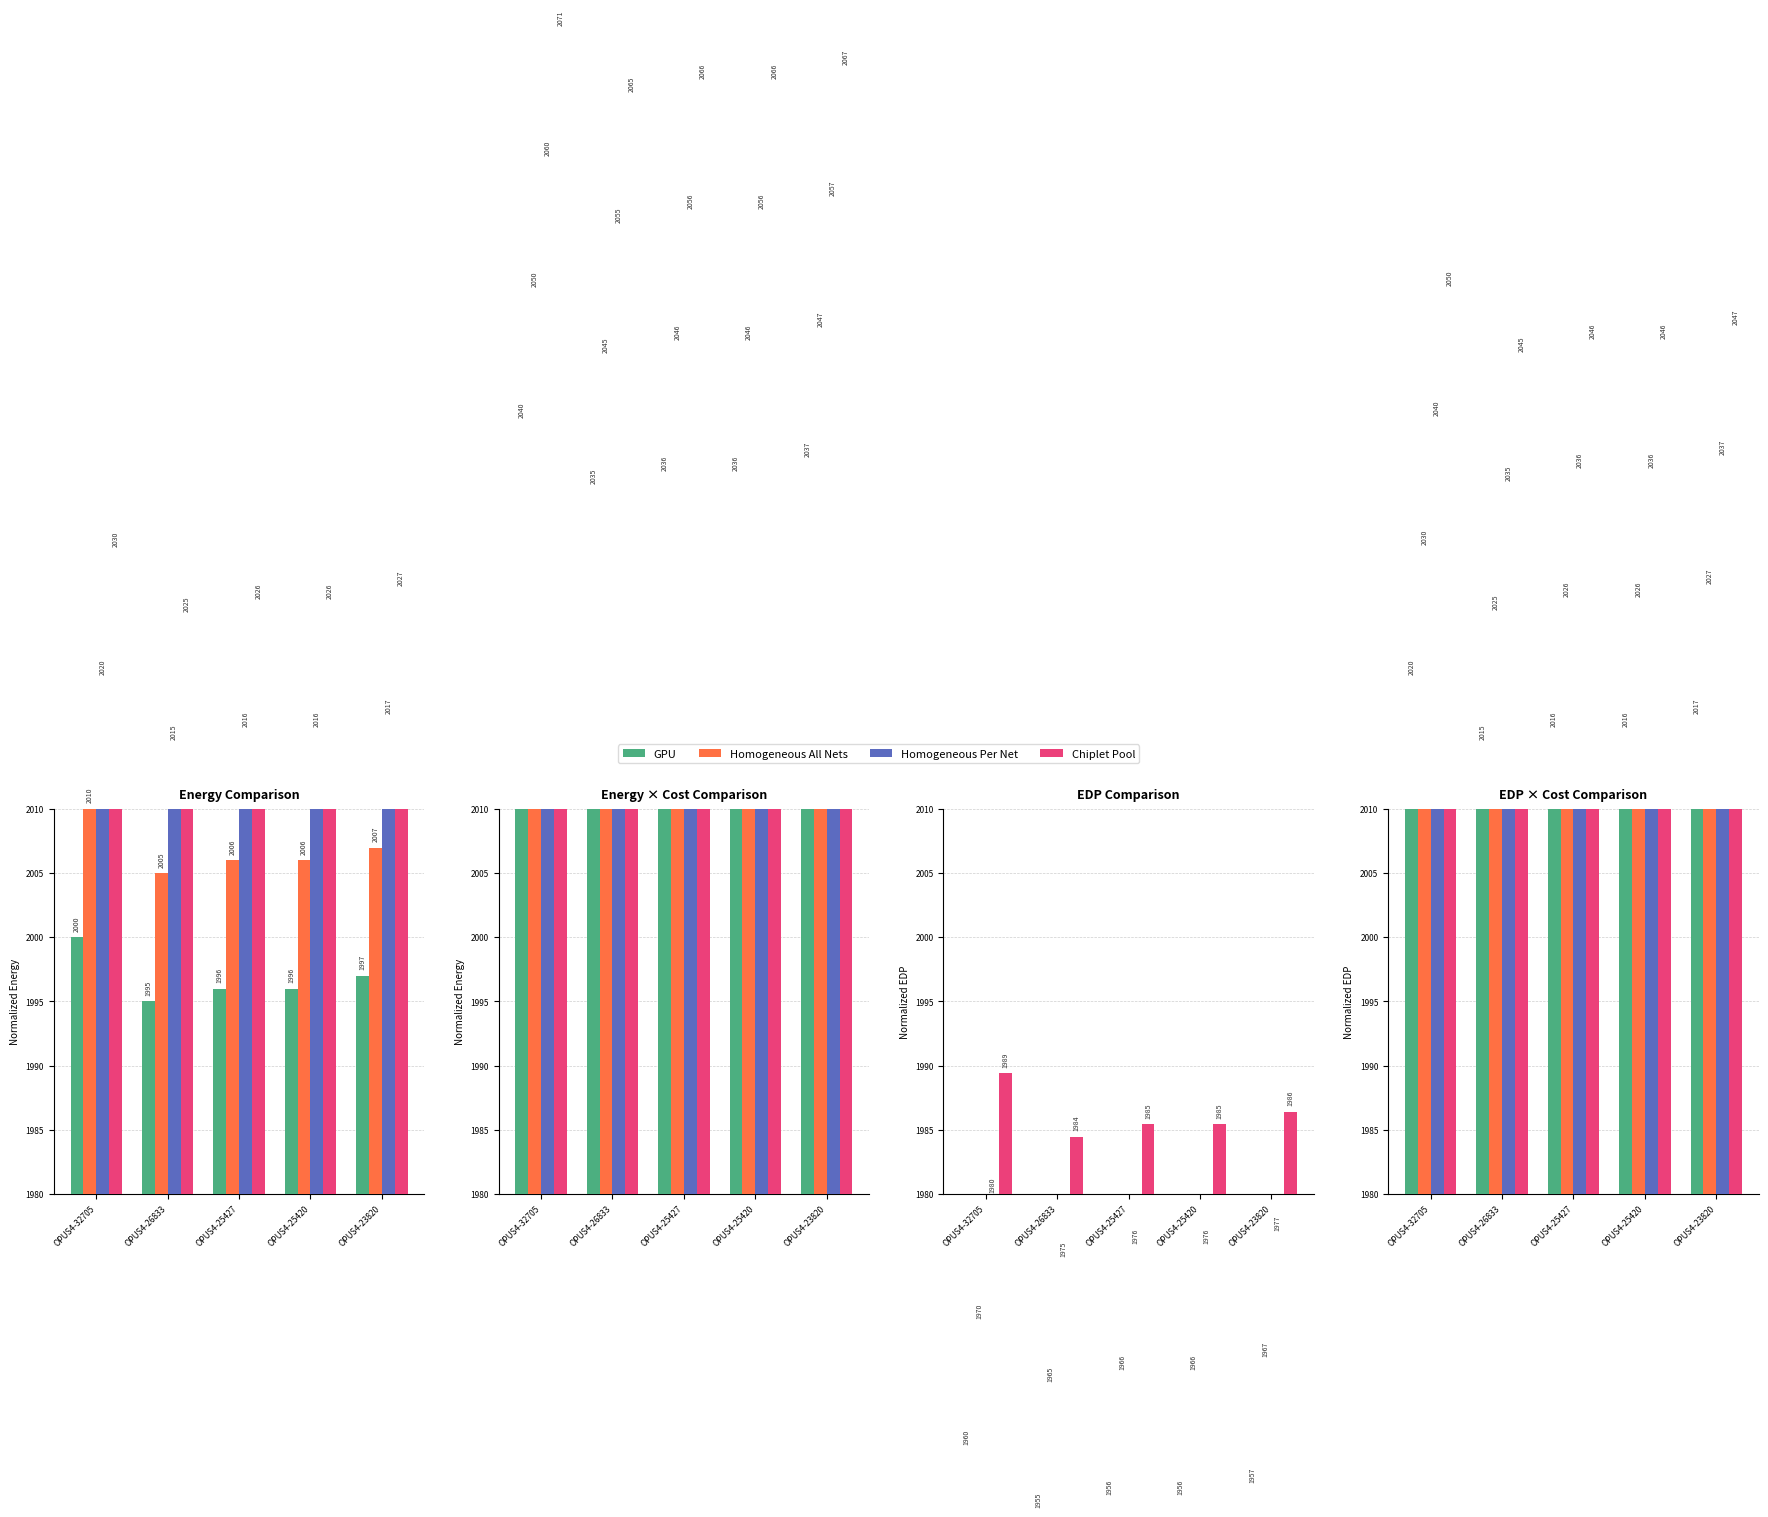

The value of GPU at OPUS4-32705 is 2701.5. True or false?

False